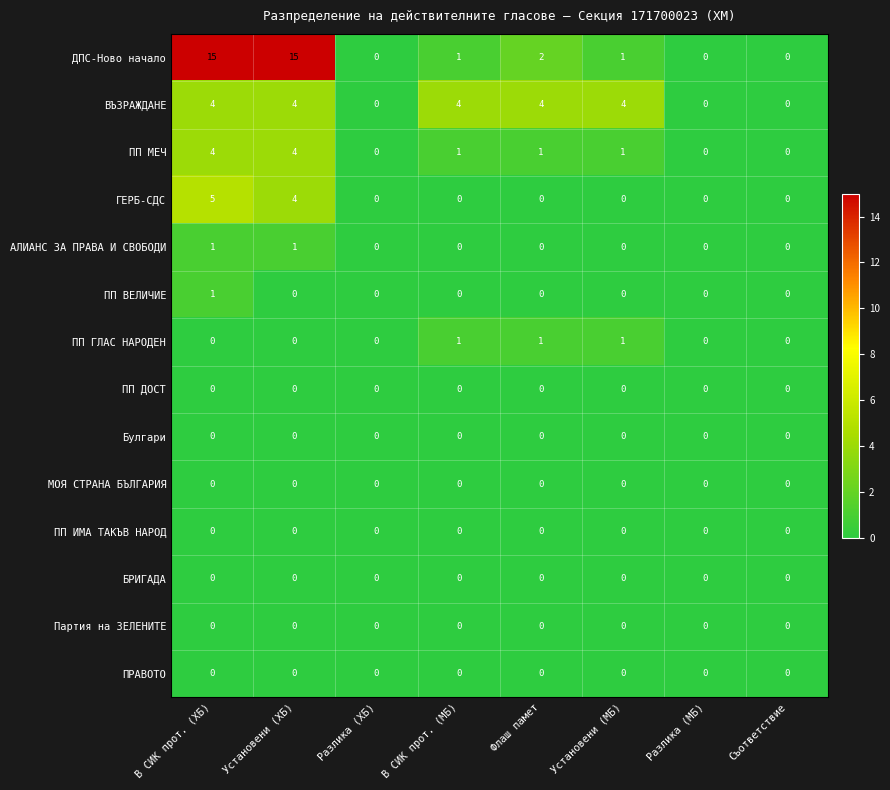

Count the number of data series in this chart.

14